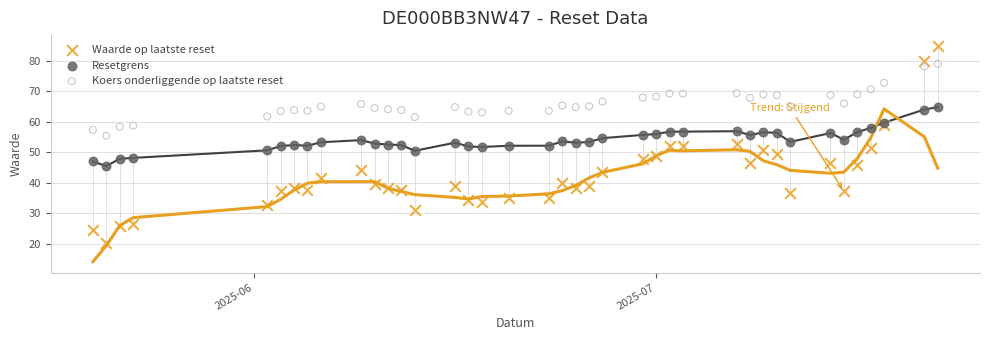

Which series reaches the maximum Y coordinate?

Waarde op laatste reset